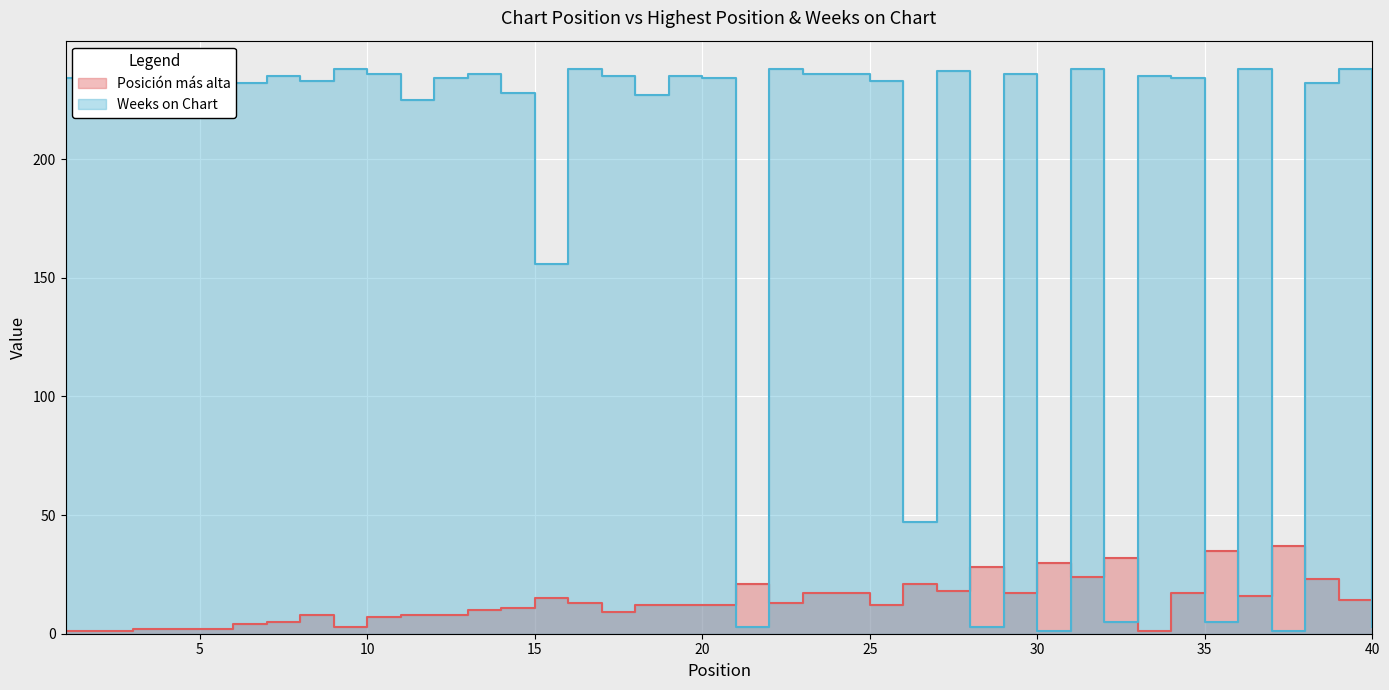

What is the sum of the Weeks on Chart values at 10 and 4?

466